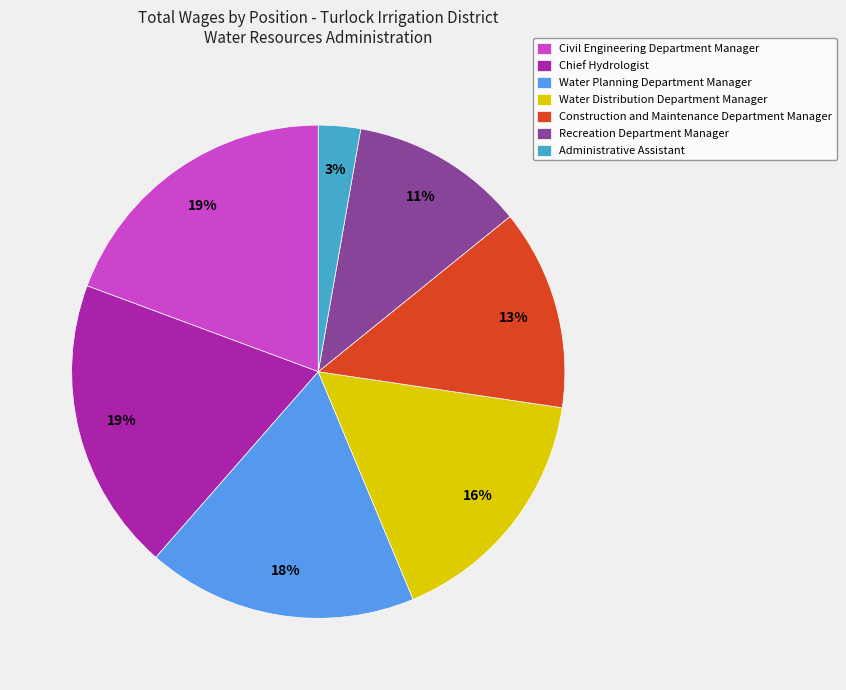

How many segments does this pie chart have?

7